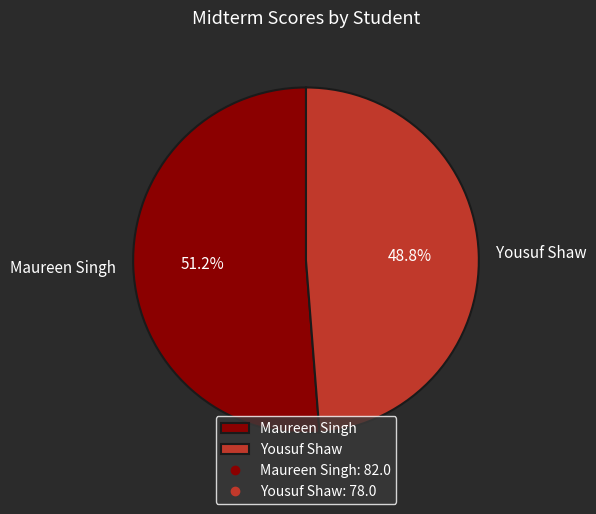

To the nearest percent, what portion does Maureen Singh represent?

51%